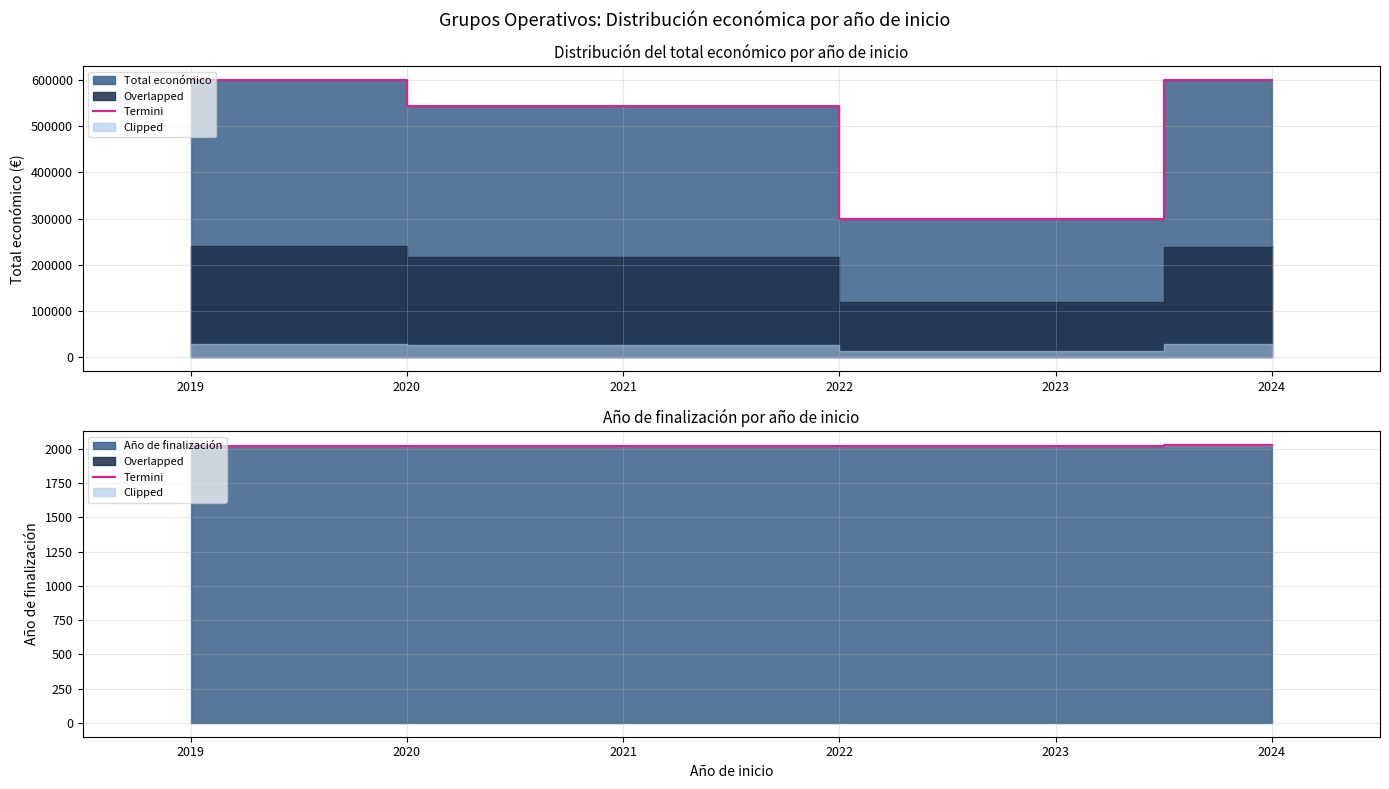

At which label does the data first exceed 2025?

2024